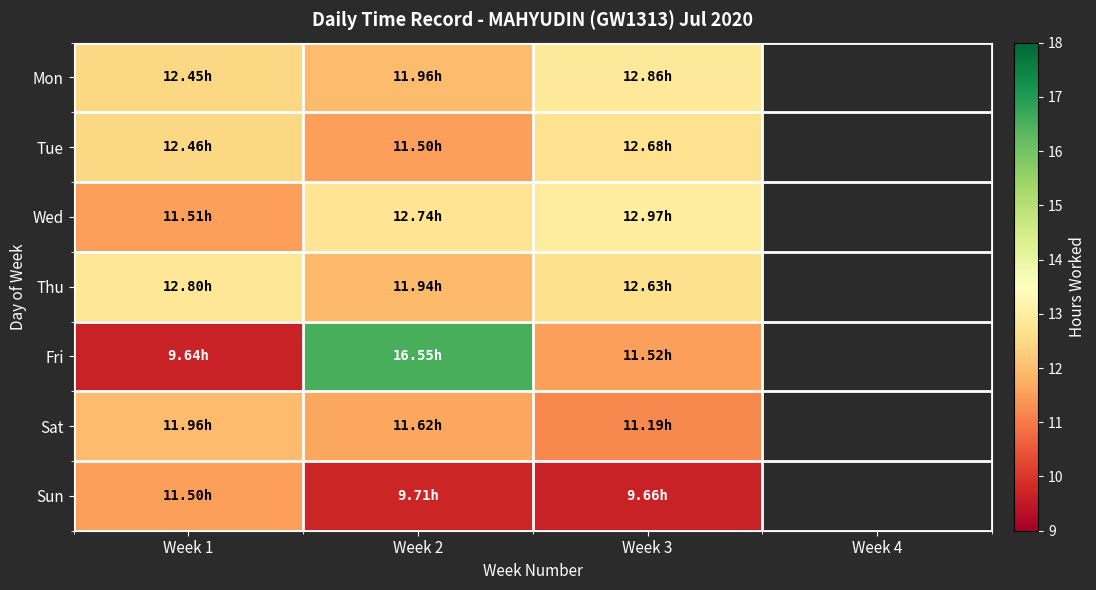

Is the value of Wed at Week 2 greater than the value of Tue at Week 2?

Yes